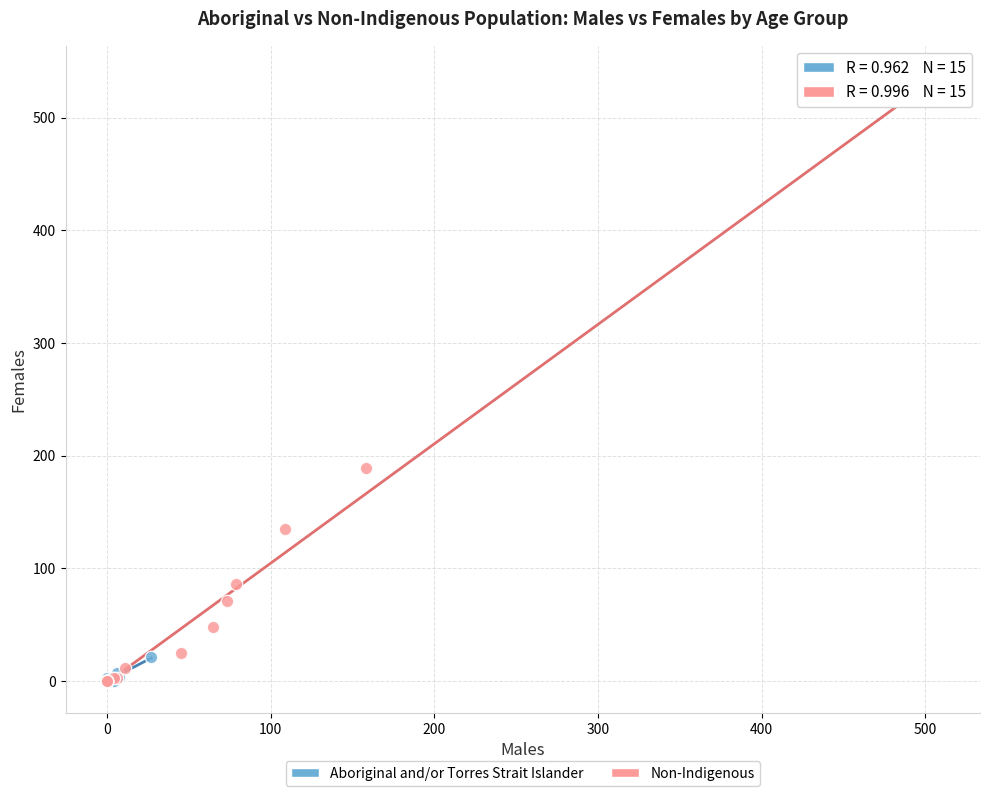

Which series reaches the maximum Y coordinate?

Non-Indigenous